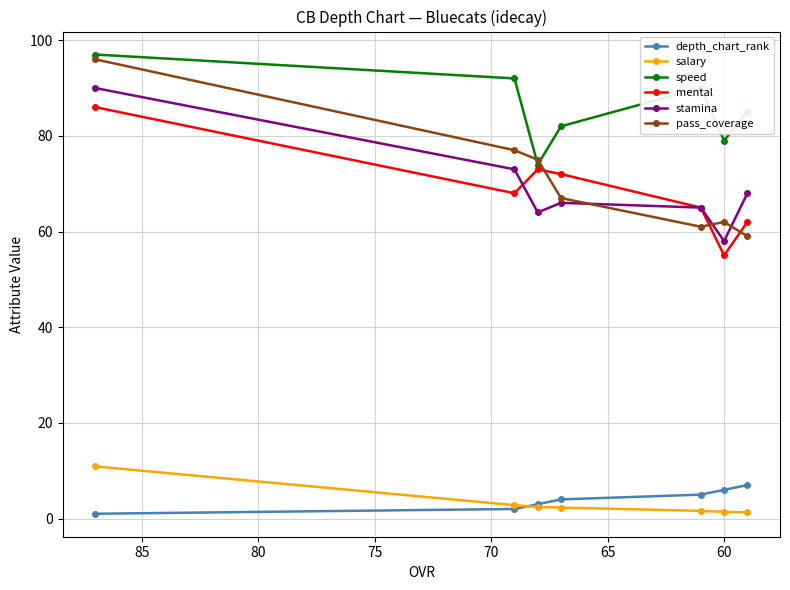

True or false: speed and salary intersect in this chart.

False